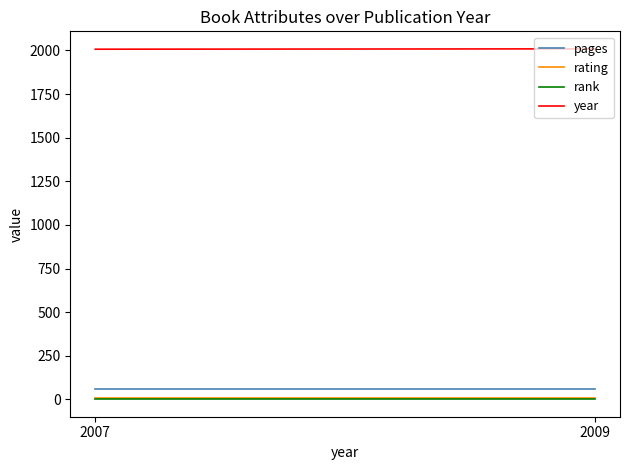

How many values in the year series are below 2009?

1